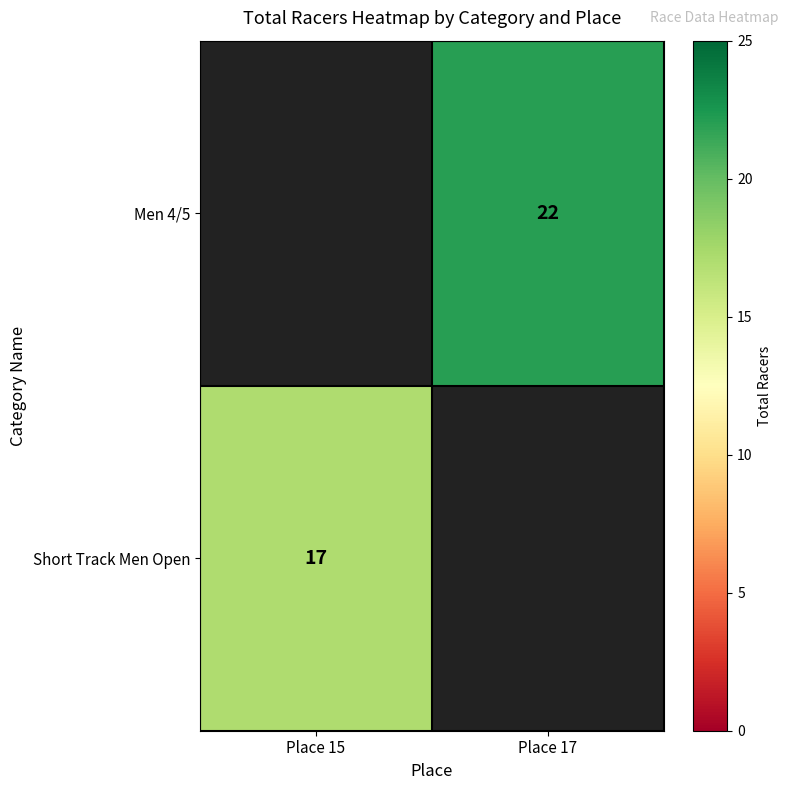

The Men 4/5 series shows 22 at Place 17. True or false?

True